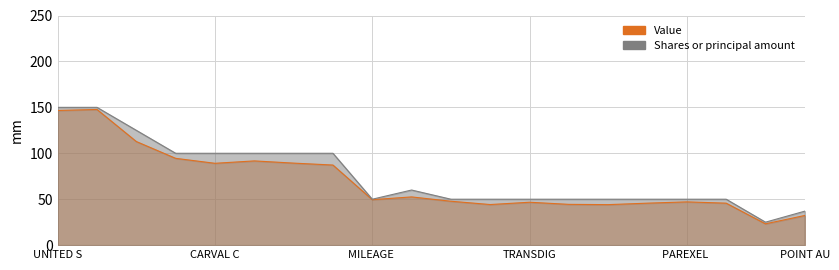

Where does the Shares or principal amount series first go above 50?

UNITED S